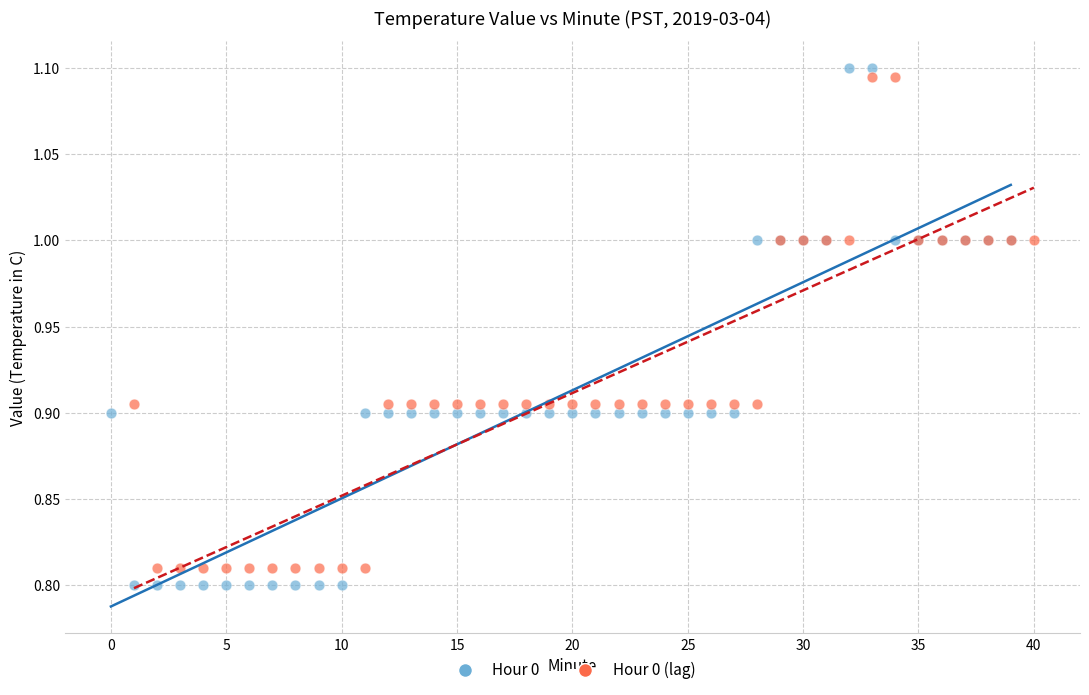

Which series has the widest spread of Y values?

Hour 0